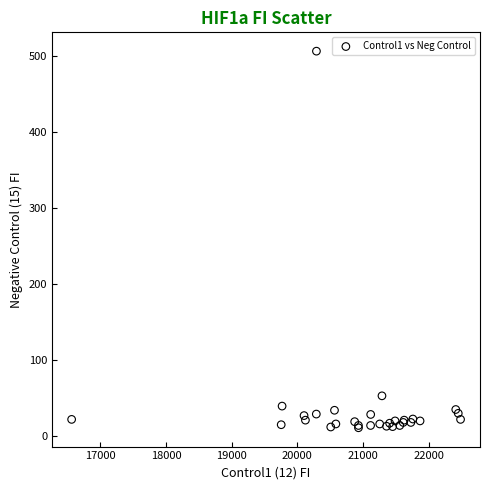

What Y value in the scatter plot is closest to 258?

53.0